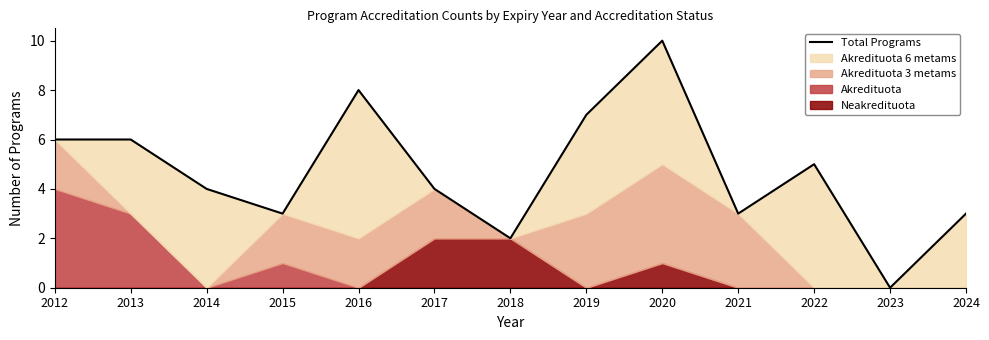

Reading right to left, transcribe all the data shown in this chart.

2024=3	2023=0	2022=5	2021=3	2020=10	2019=7	2018=2	2017=4	2016=8	2015=3	2014=4	2013=6	2012=6